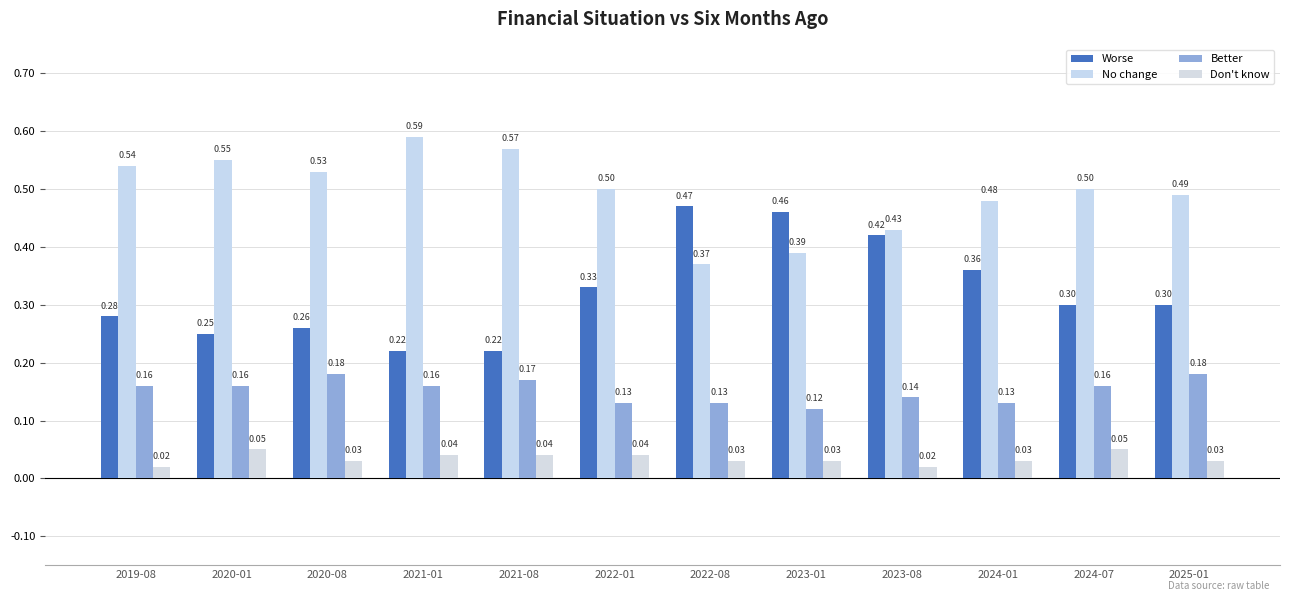

What is the maximum value for Don't know?

0.1